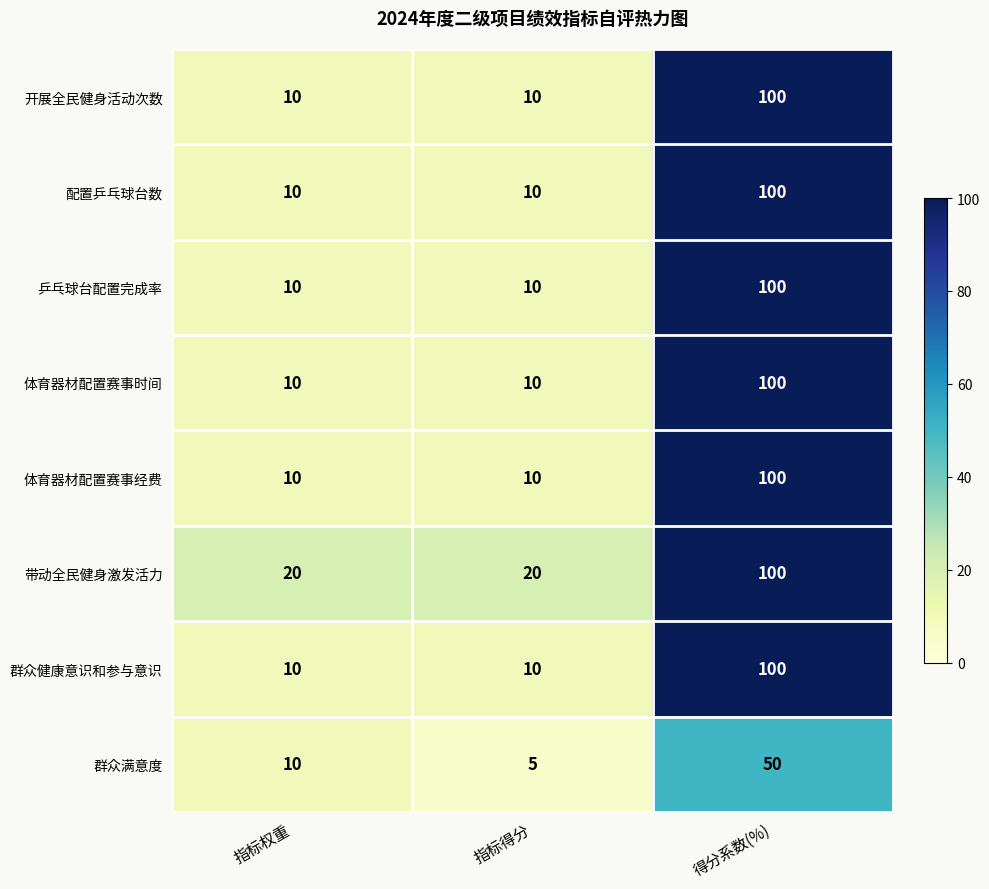

What is the difference between the maximum and minimum values in the 体育器材配置赛事经费 series?

90